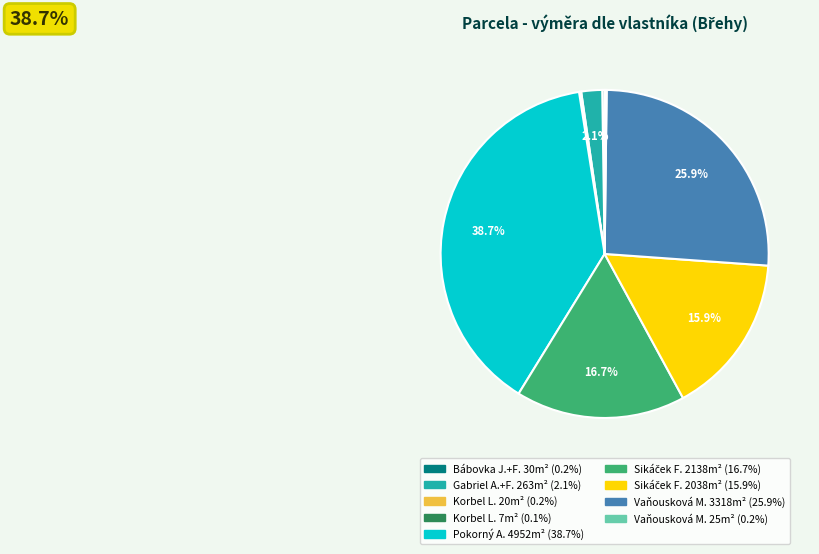

Is there any slice that represents more than half of the pie?

No